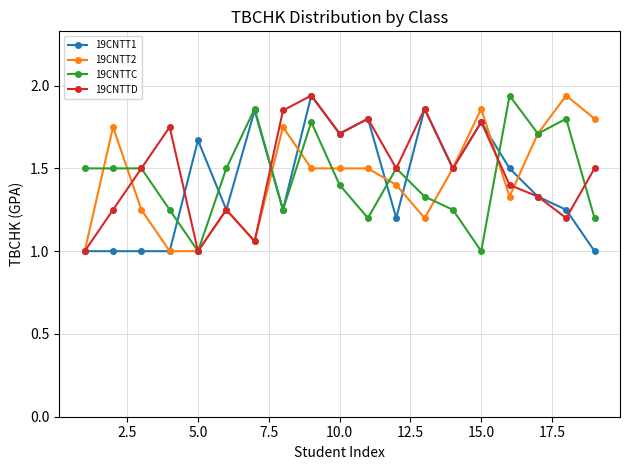

What is the difference between the second highest and minimum values in the 19CNTTC series?

0.9